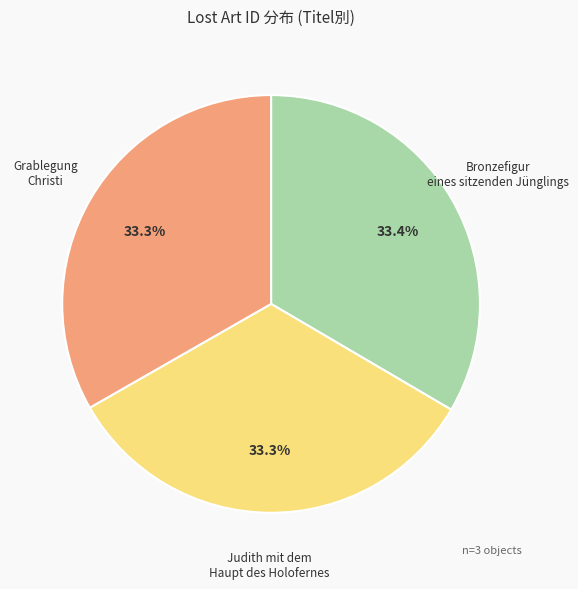

Is it true that Grablegung Christi is 33% of the pie?

True